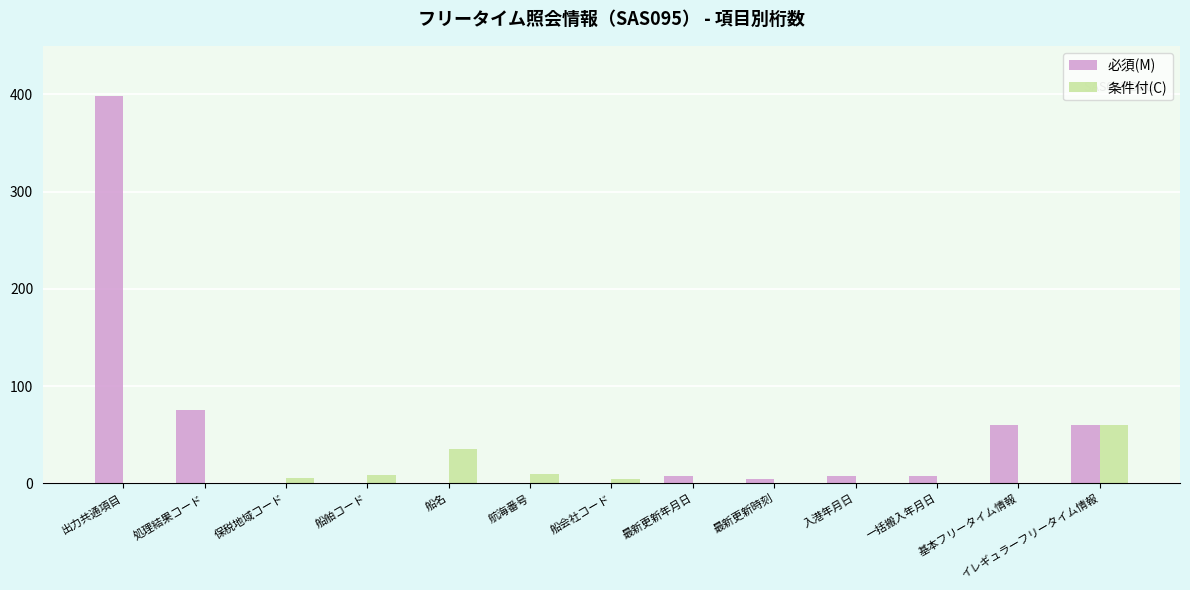

What is the sum of all 必須(M) values?

621